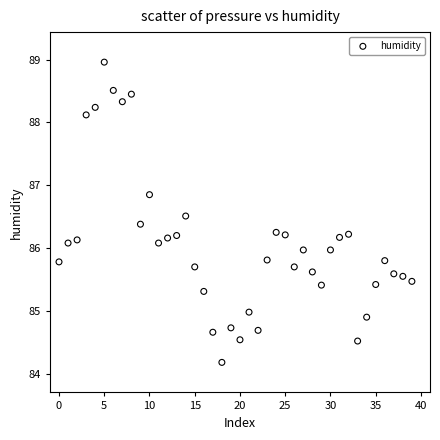

What is the range of Y values (max minus min)?

4.8